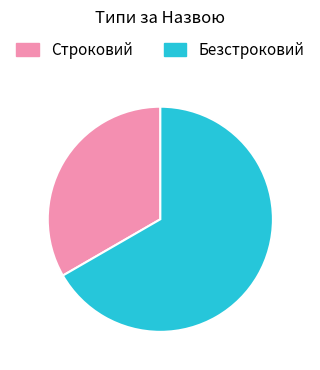

Which category has the smallest portion of the pie?

Строковий